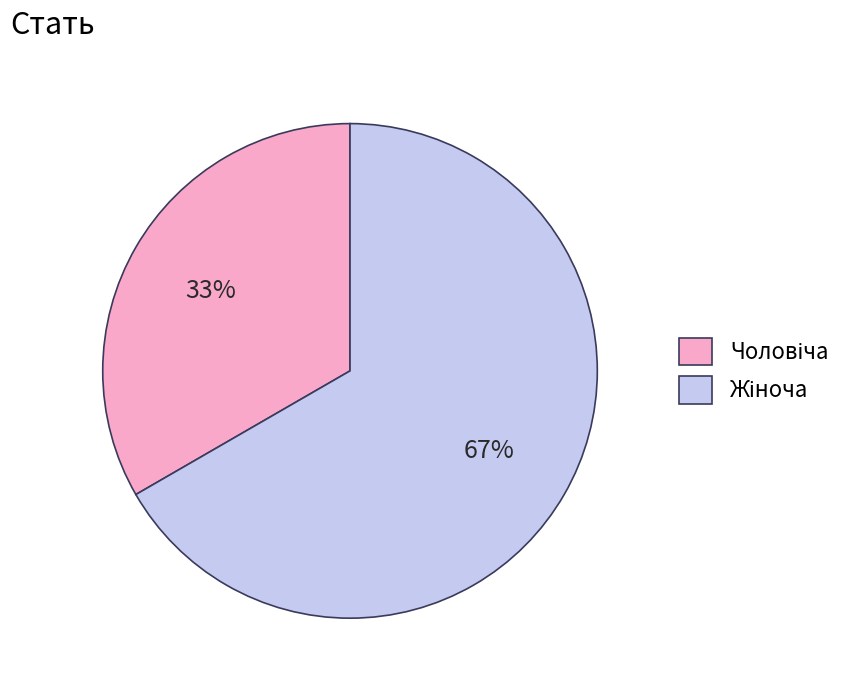

To the nearest percent, what is the average slice percentage?

50%